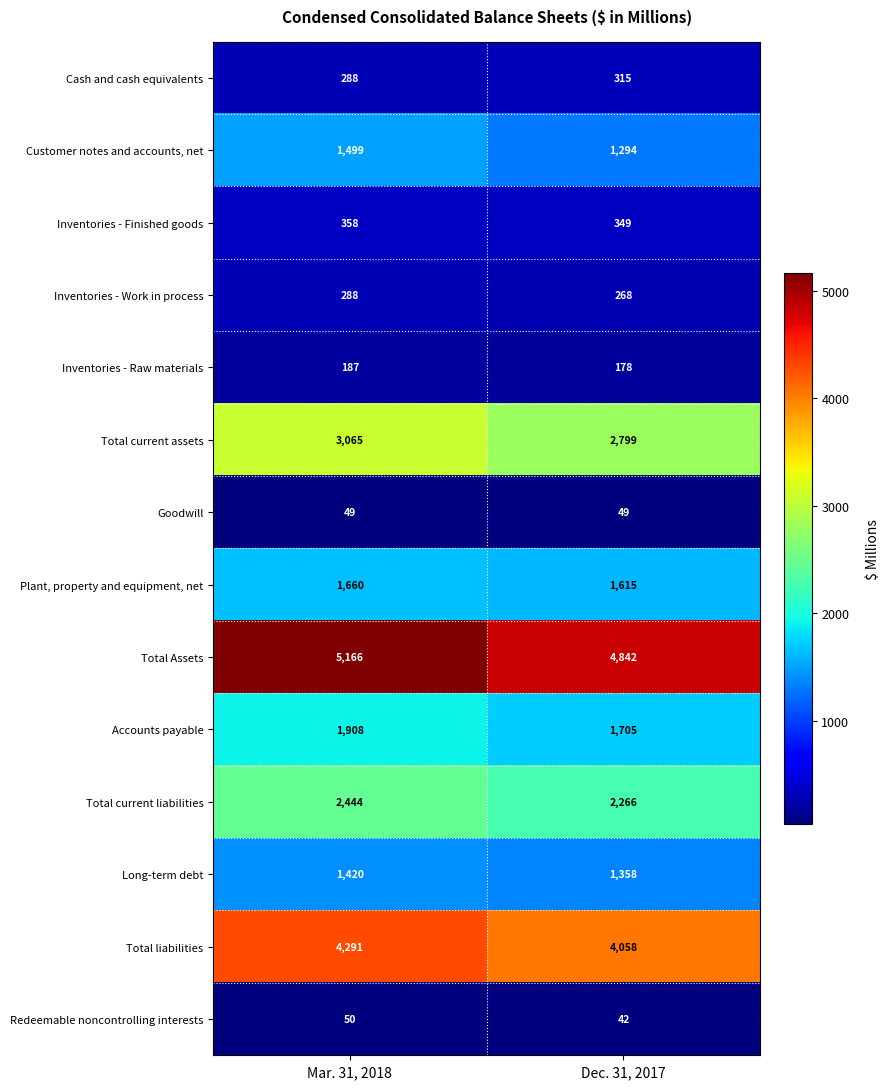

What is the sum of all Plant, property and equipment, net values?

3275